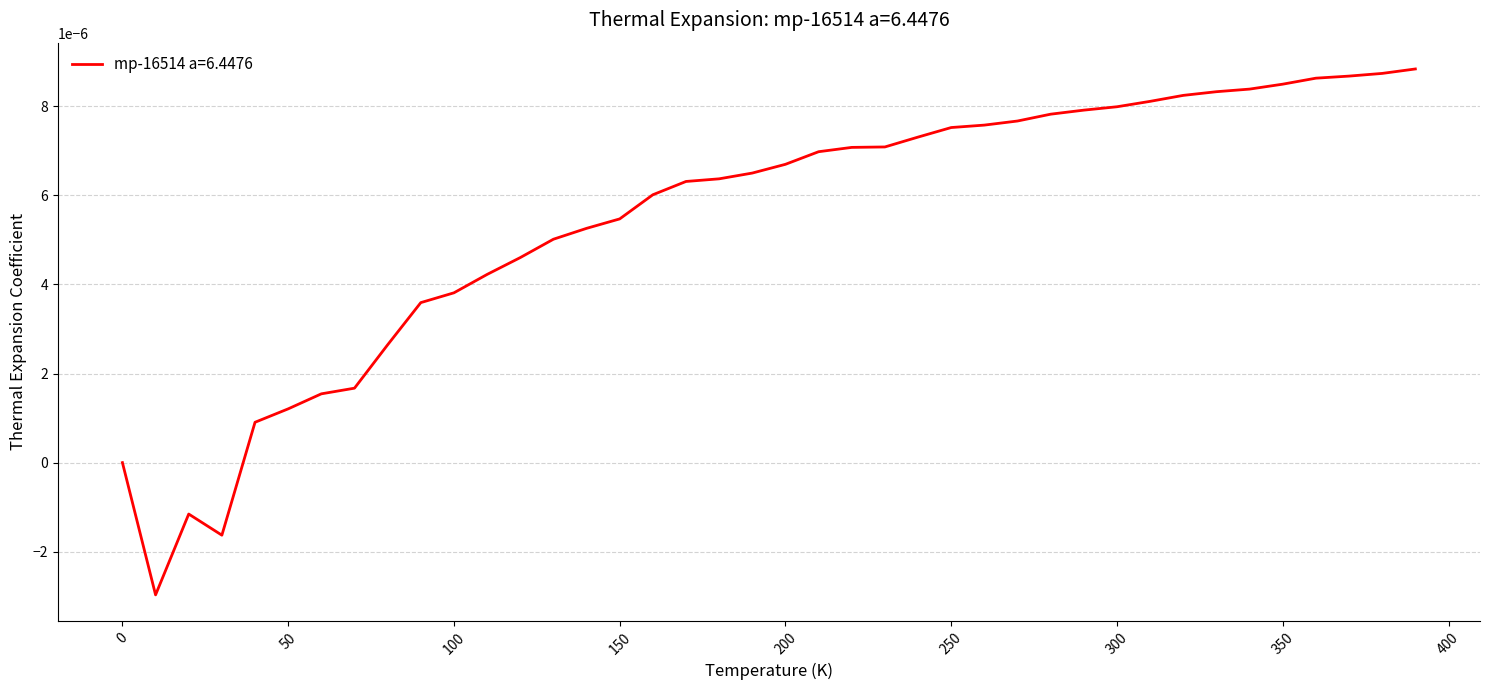

What is the label of the 15th point from the left?

140.0